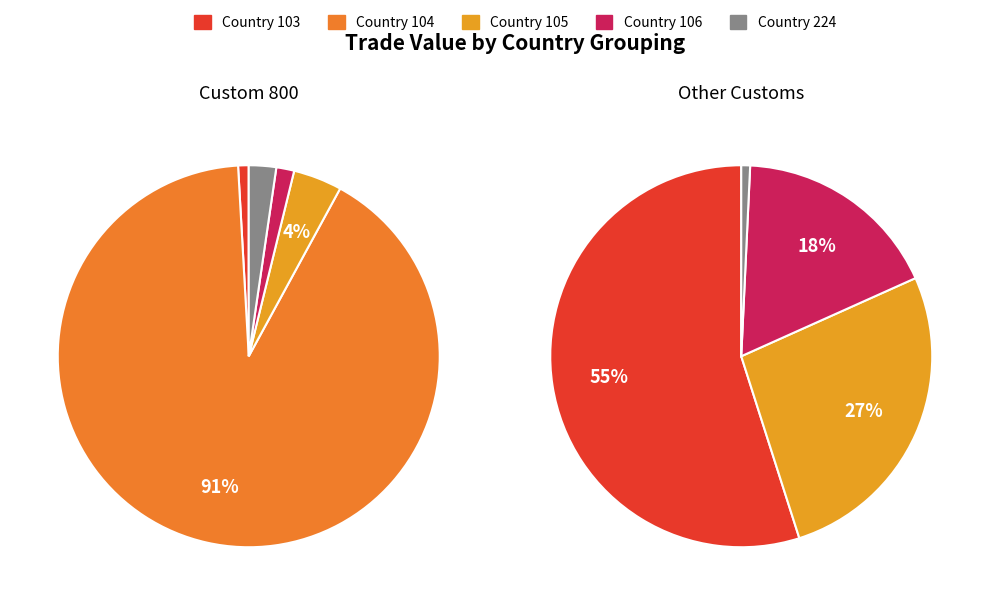

Is there a majority slice in this chart?

Yes